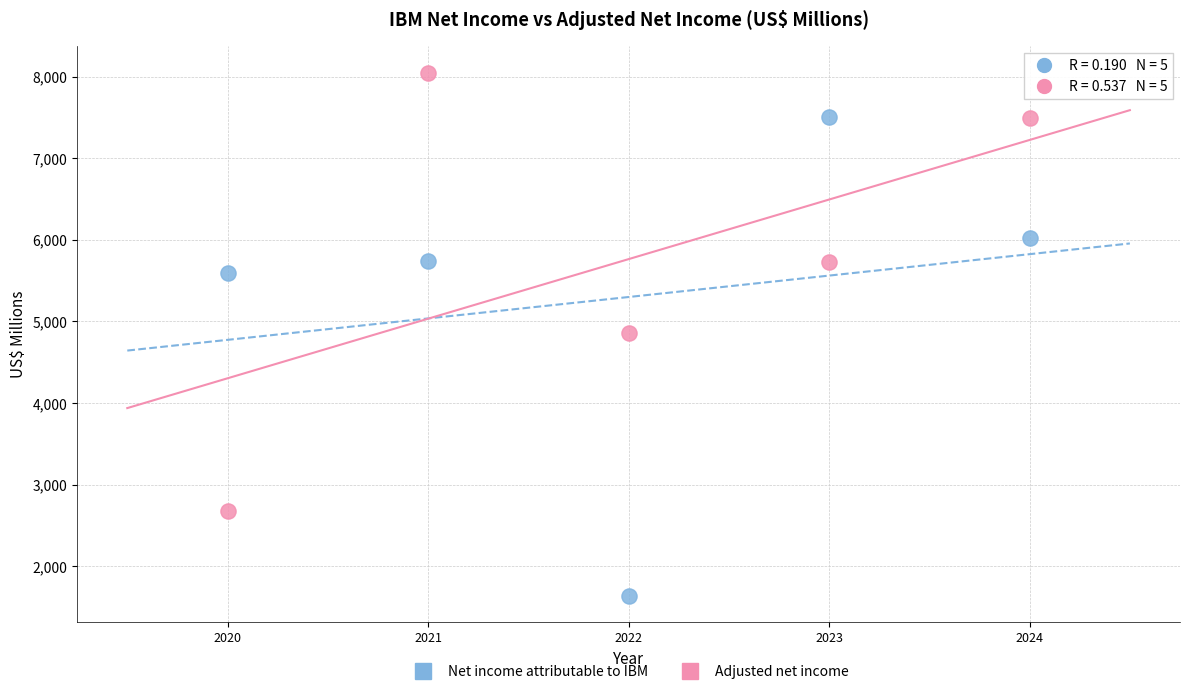

Which series contains the highest Y value?

Adjusted net income